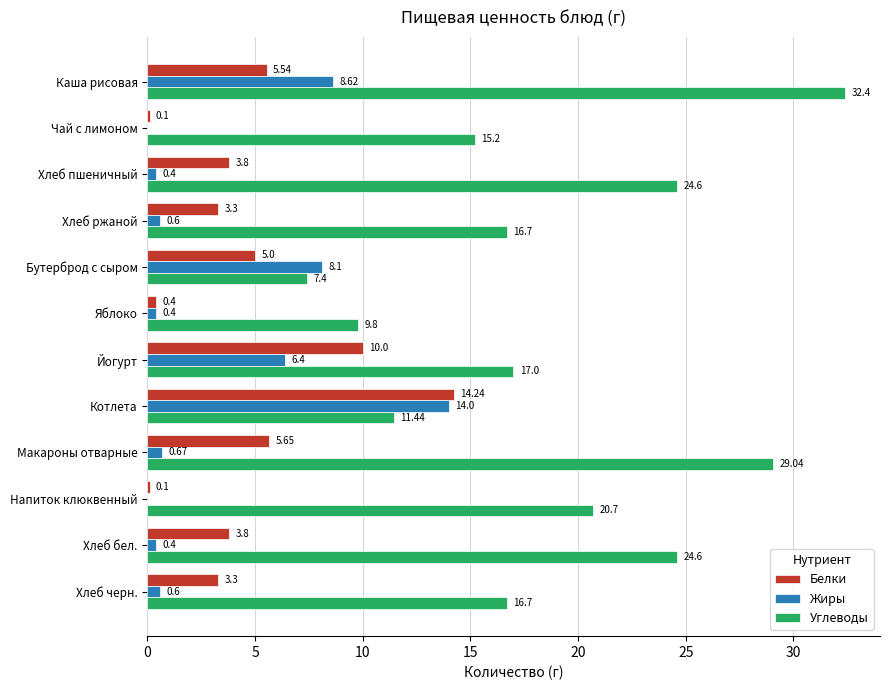

What is the total value across all series at Макароны отварные?

35.4